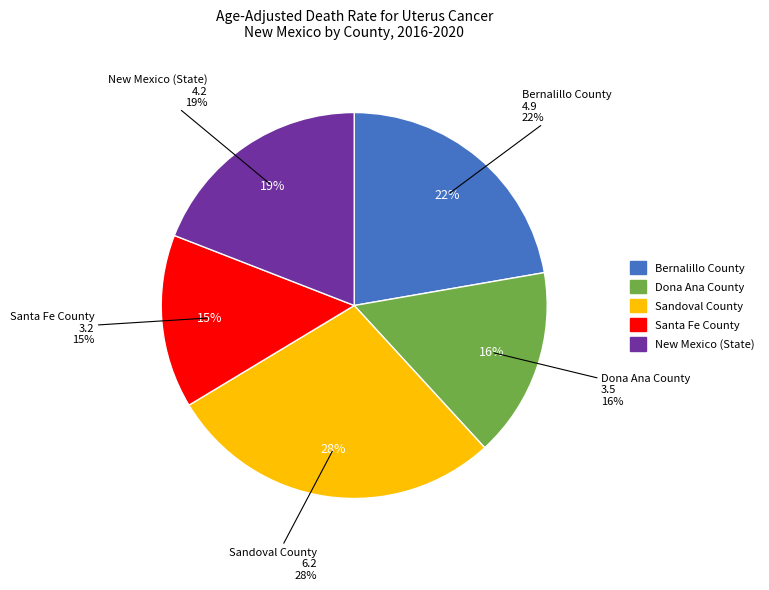

What percentage is NOT represented by Sandoval County?

71.8%